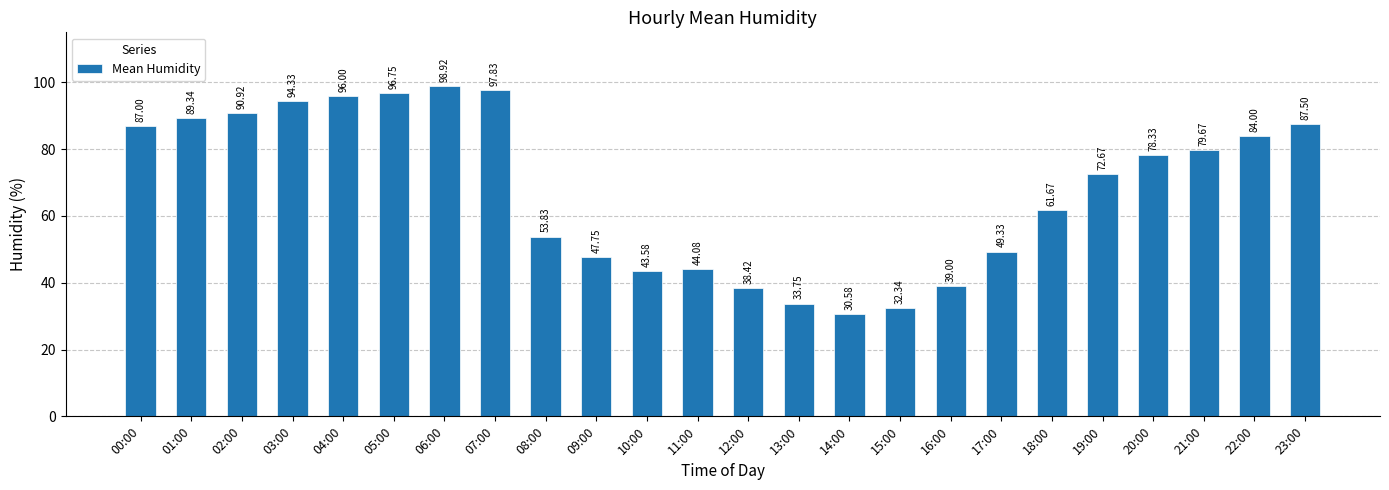

Reading left to right, extract all data points from this chart.

87.0	89.3	90.9	94.3	96.0	96.8	98.9	97.8	53.8	47.8	43.6	44.1	38.4	33.8	30.6	32.3	39.0	49.3	61.7	72.7	78.3	79.7	84.0	87.5